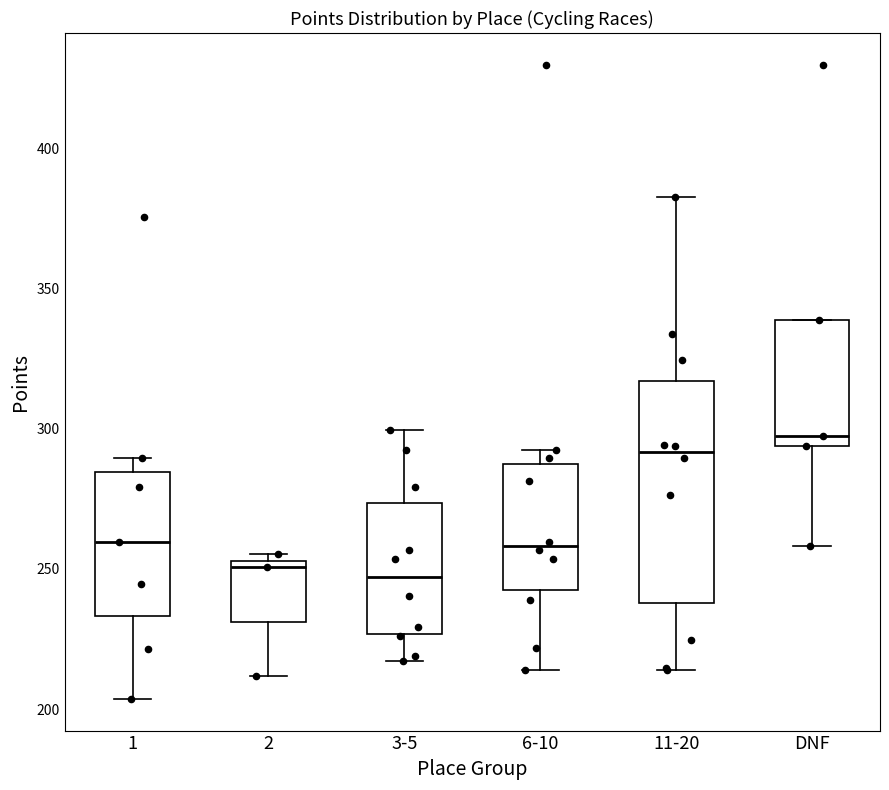

Reading left to right, read every box against the y-axis: the position of its median line, the range the box covers, and the ends of its whiskers. The values are not printed on the chart, so give them approximately, as read against the axis.

1: median 260, box 235 to 285, whiskers 205 to 290
2: median 250, box 230 to 255, whiskers 210 to 255 (just above the box's upper edge)
3-5: median 245, box 225 to 275, whiskers 215 to 300
6-10: median 260, box 245 to 290, whiskers 215 to 295
11-20: median 290, box 240 to 315, whiskers 215 to 385
DNF: median 295 (just above the box's lower edge), box 295 to 340, whiskers 260 to 340